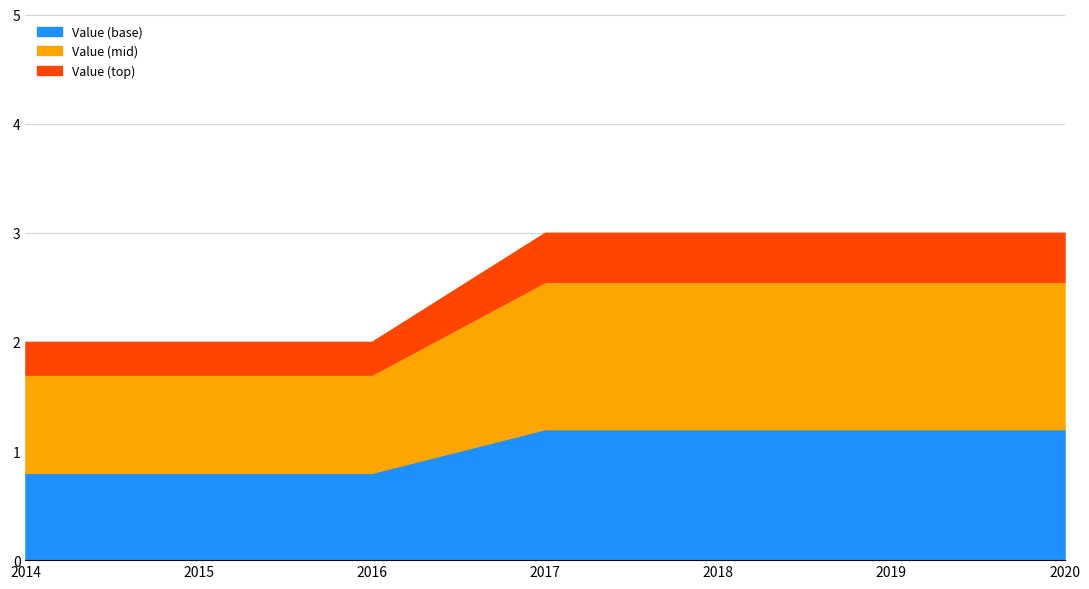

Reading left to right, extract all data points from this chart.

2	2	2	3	3	3	3